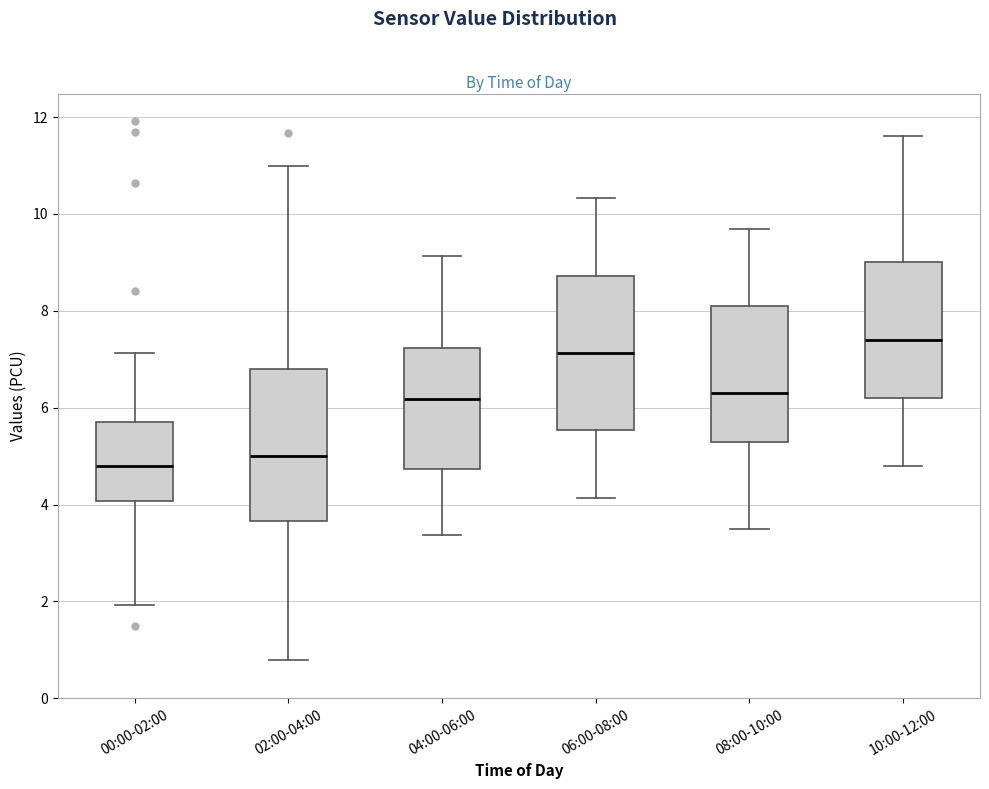

Where is the lower edge of the box for 02:00-04:00 on the y-axis? The values are not printed on the chart, so give them approximately, as read against the axis.

3.6